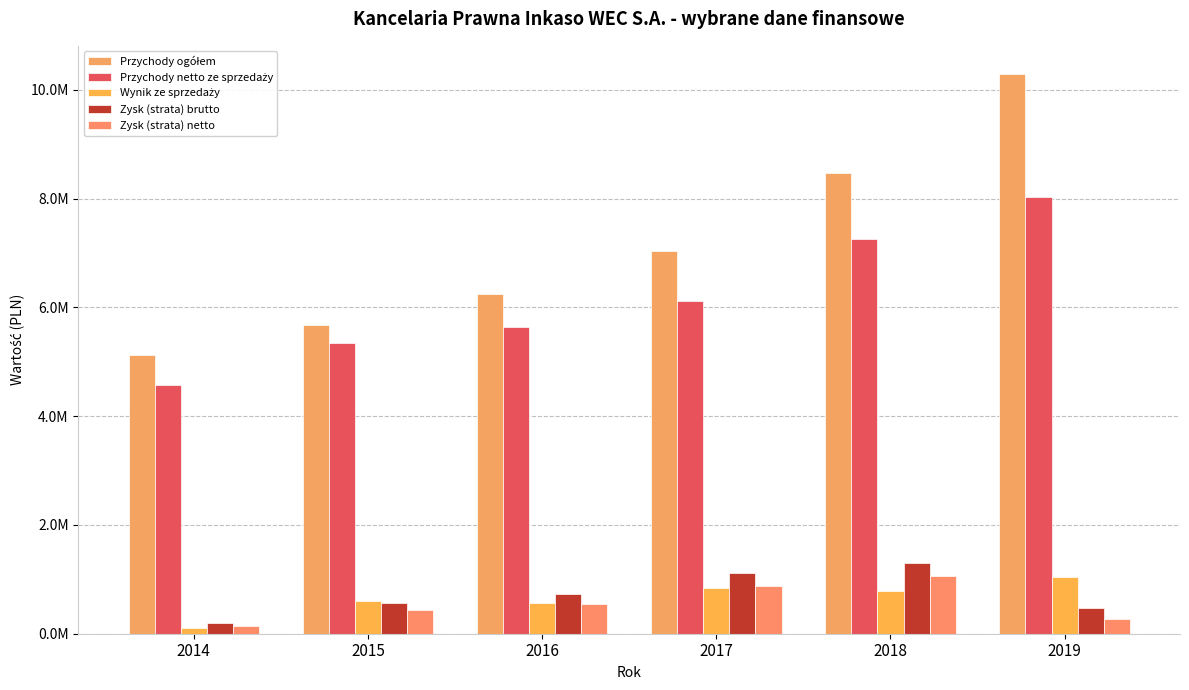

Does the chart contain any negative values?

No